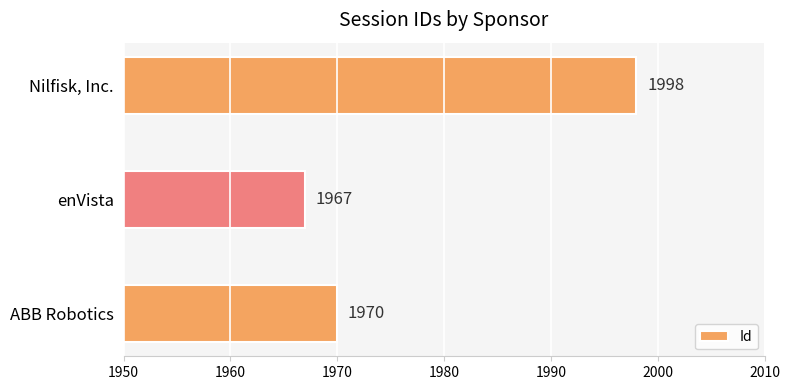

Rank the categories by value from lowest to highest.

enVista, ABB Robotics, Nilfisk, Inc.